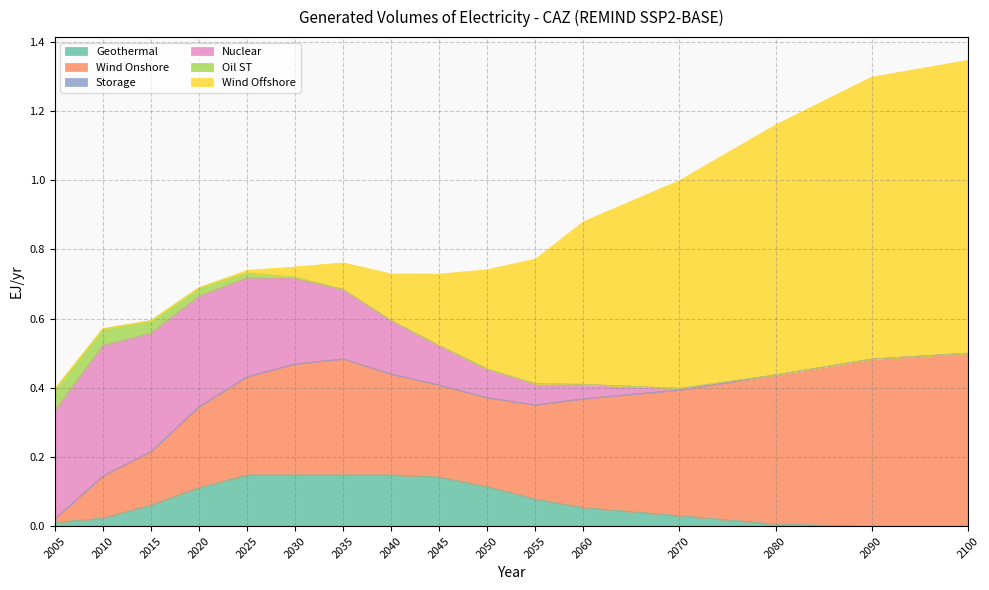

What is the difference between the Nuclear values at 2025 and 2080?

0.3